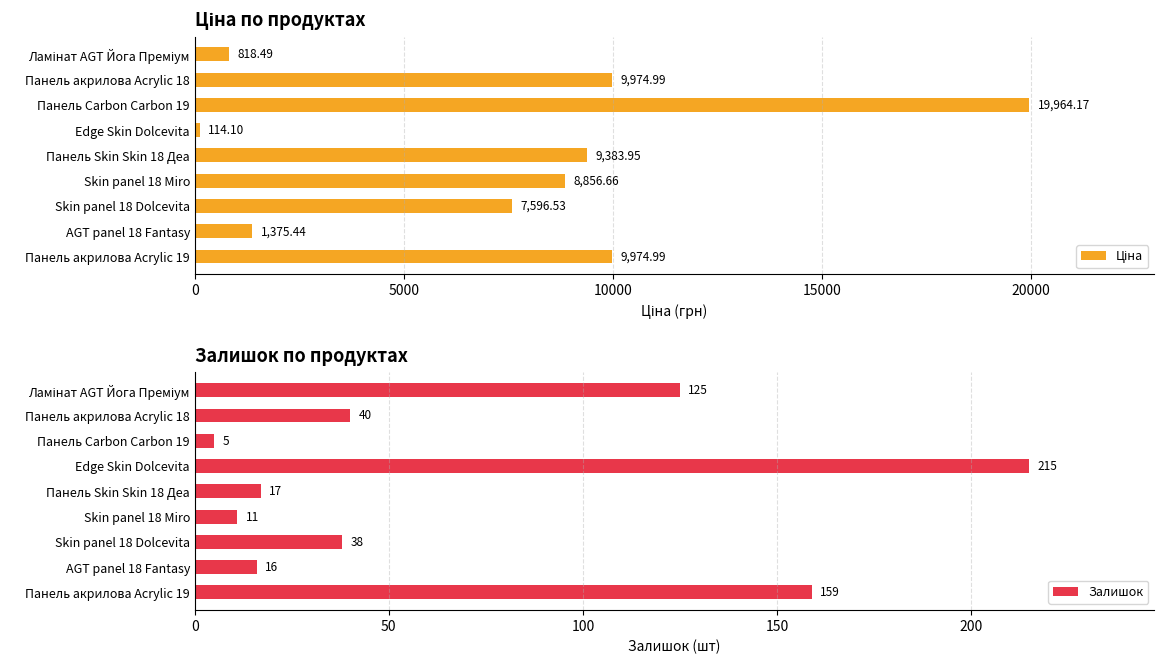

What is the difference between the second highest and minimum values in the Залишок series?

154